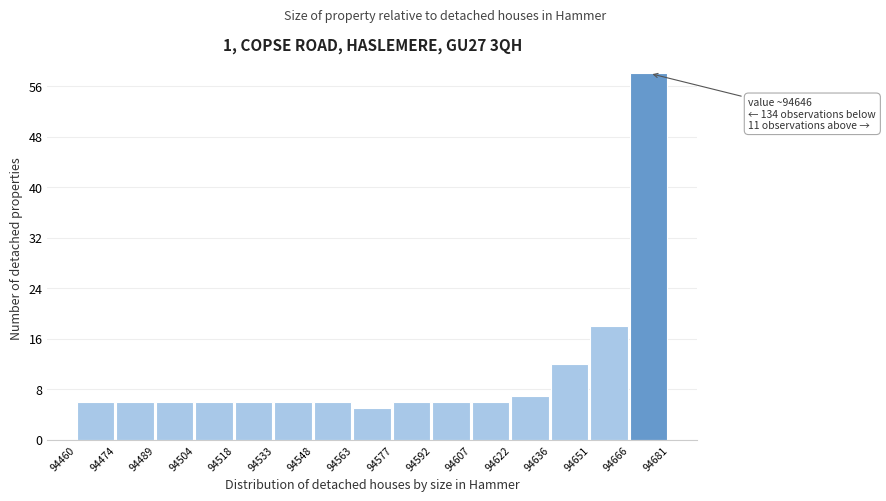

Which range on the x-axis has the tallest bar?

94666 to 94681